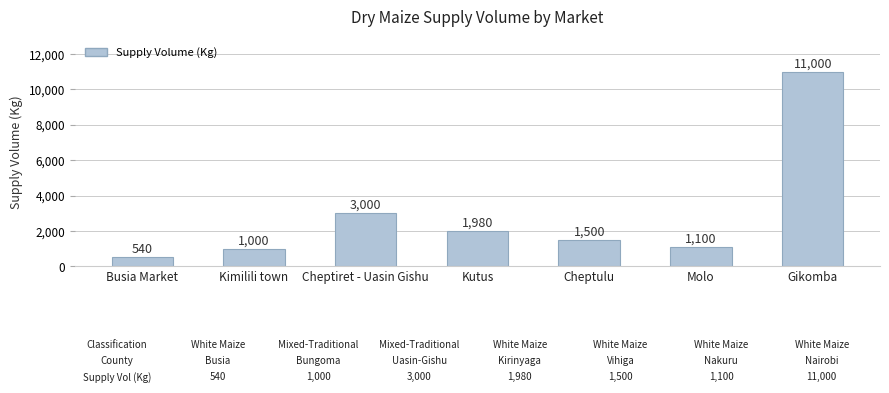

What is the average value?

2874